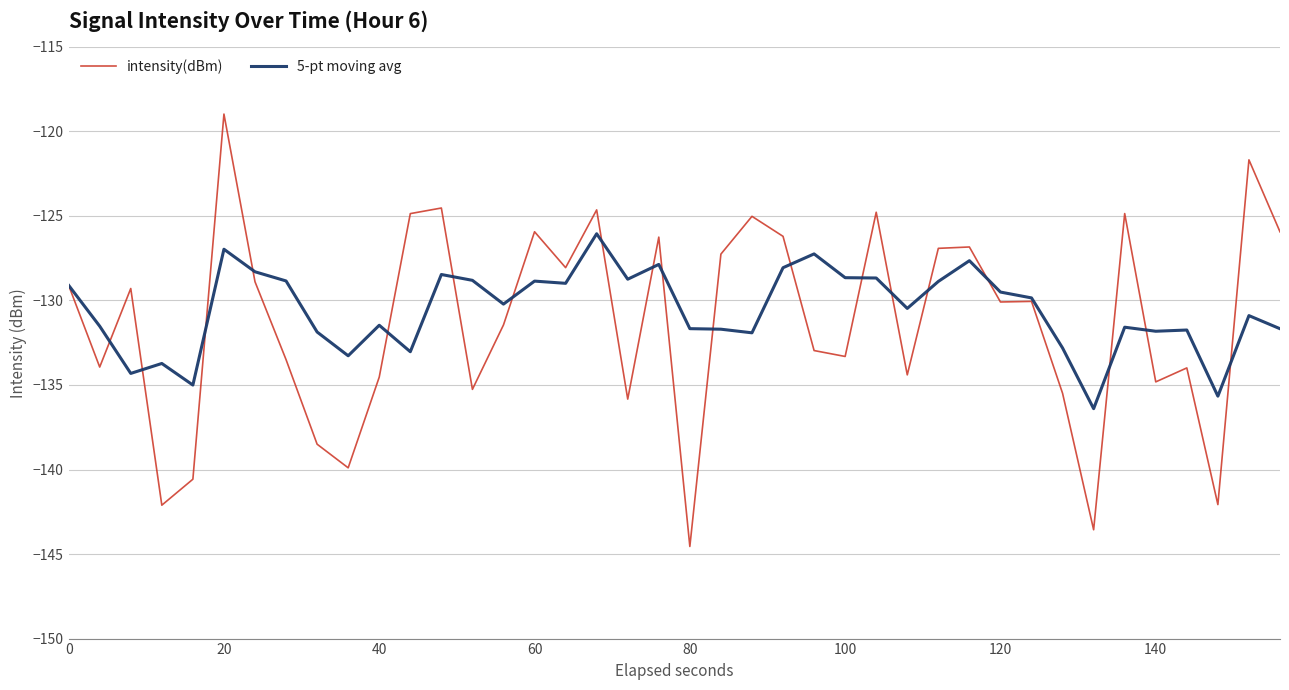

Rank the series by their maximum value, from lowest to highest.

5-pt moving avg, intensity(dBm)